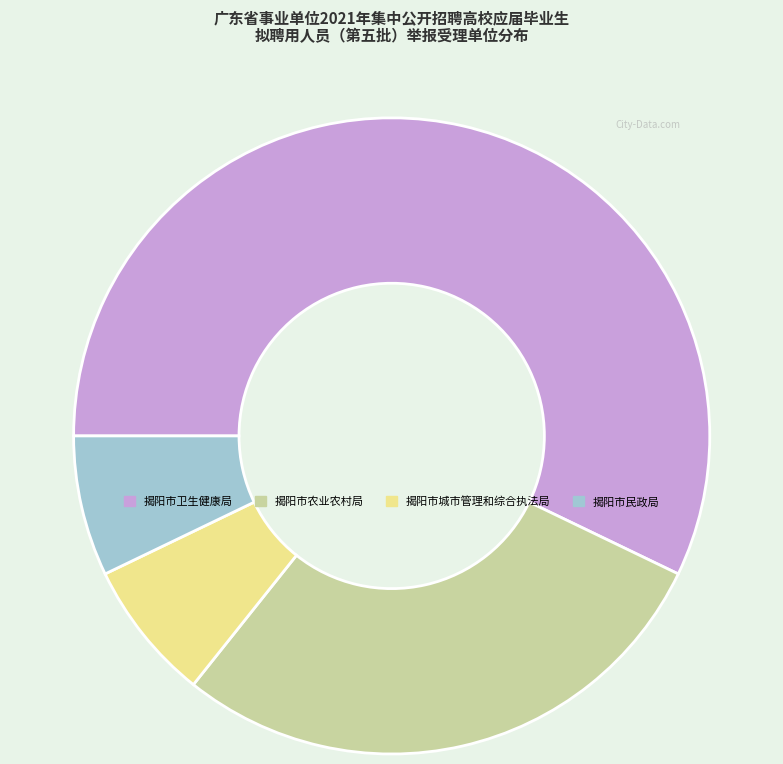

Is it true that 揭阳市城市管理和综合执法局 is 18% of the pie?

False